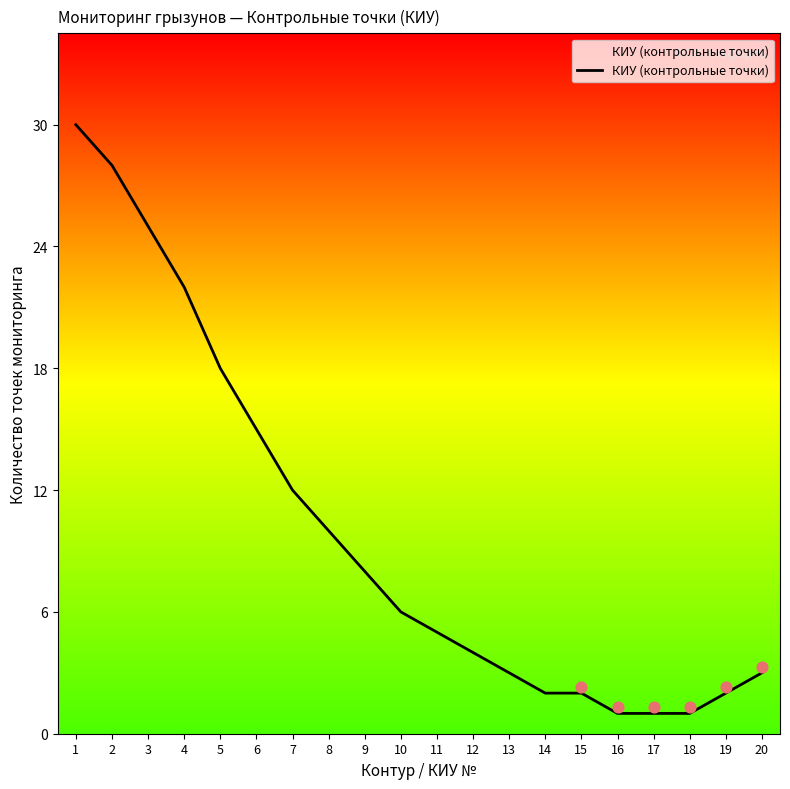

Which has a higher value, 13 or 4?

4